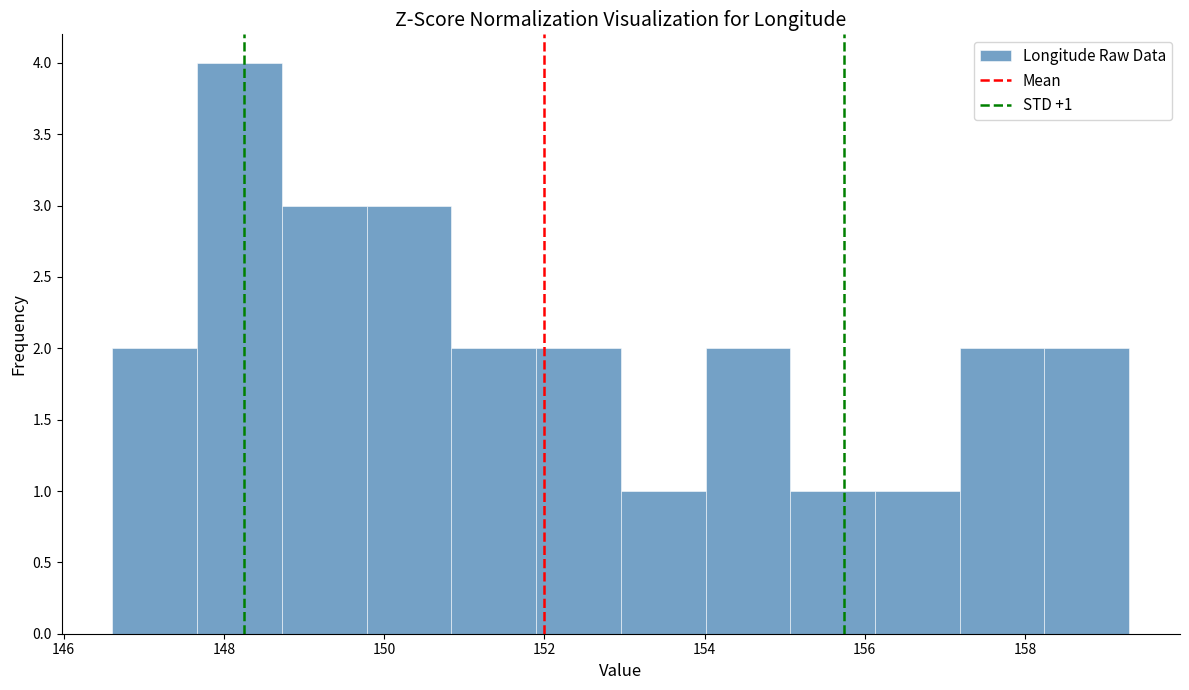

Over which range of the x-axis is the bar tallest?

147.6 to 148.8